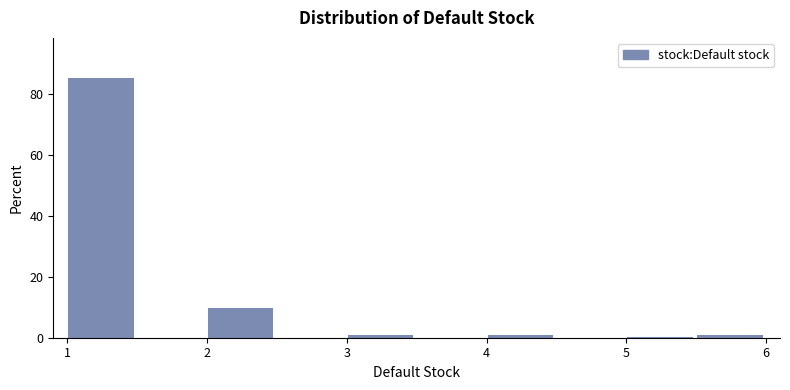

Reading left to right, transcribe this chart: for each bar, give the range it covers on the x-axis and its height. The values are not printed on the chart, so give them approximately, as read against the axis.

1.0 to 1.5: 86
1.5 to 2.0: 0
2.0 to 2.5: 10
2.5 to 3.0: 0
3.0 to 3.5: under 2
3.5 to 4.0: 0
4.0 to 4.5: under 2
4.5 to 5.0: 0
5.0 to 5.5: under 2
5.5 to 6.0: under 2